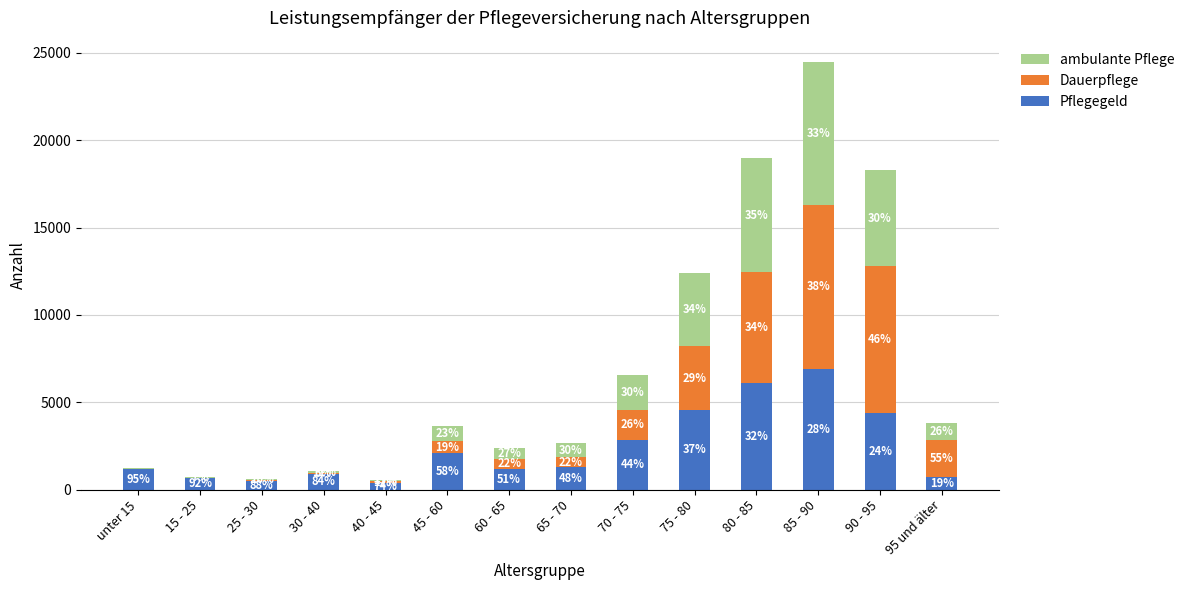

What is the lowest value of the ambulante Pflege series?

50